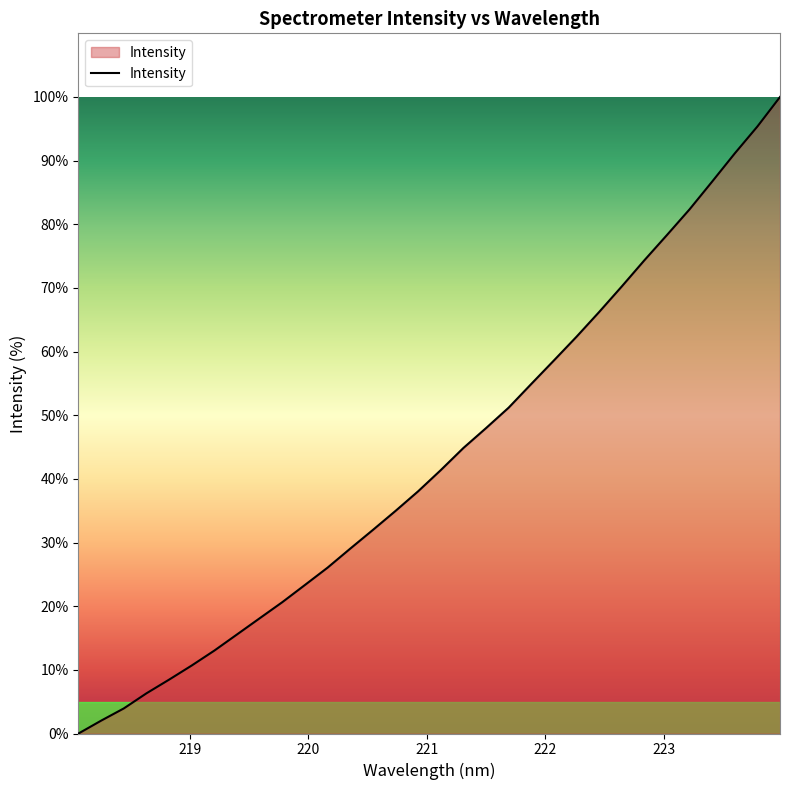

What is the greatest value displayed?

100.0